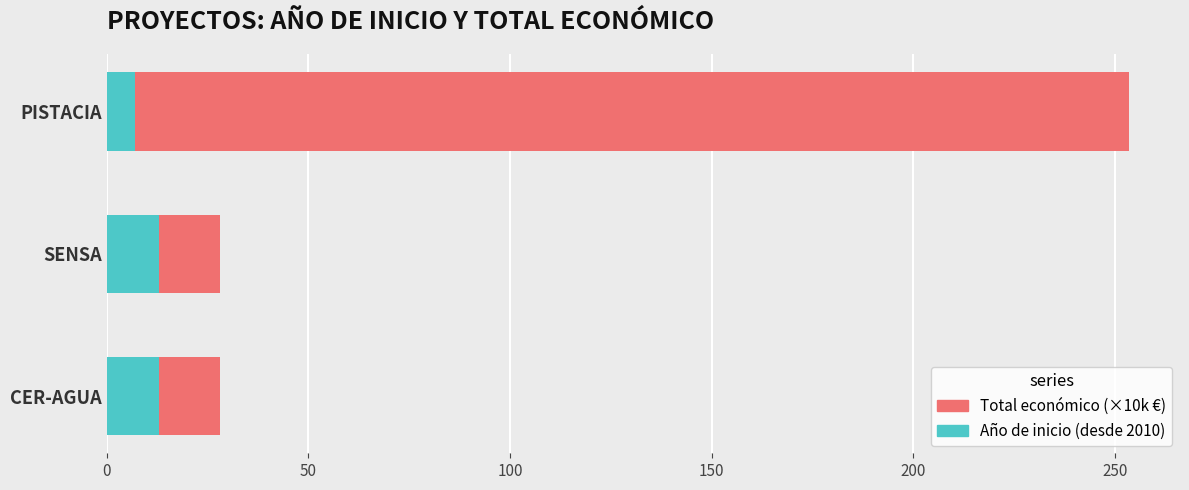

What is the sum of the Año de inicio (desde 2010) values at PISTACIA and CER-AGUA?

20.0